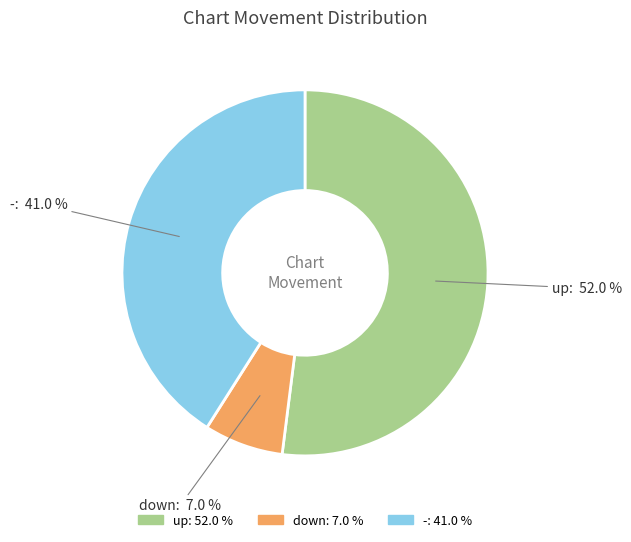

Does - represent more than half of the total?

No